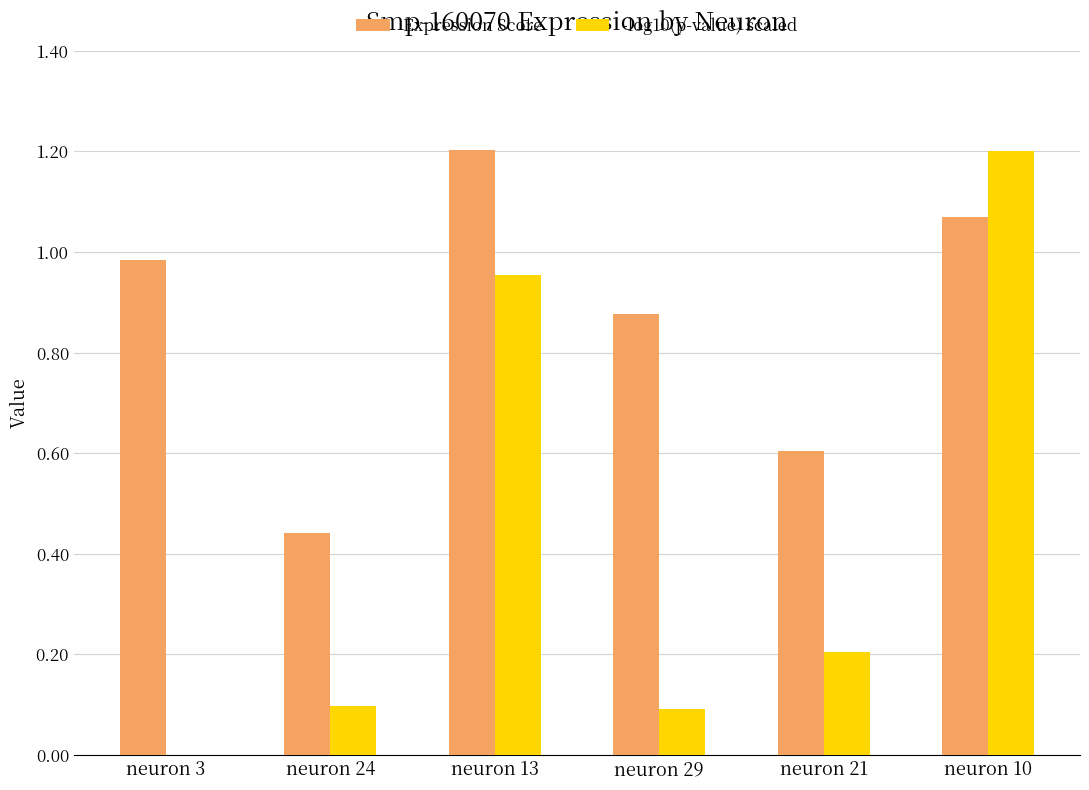

What is the highest value of the -log10(p-value) scaled series?

1.2